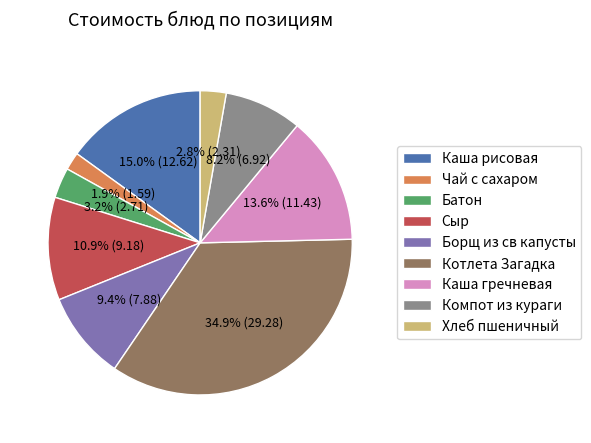

Combined, do Чай с сахаром and Компот из кураги account for over 50%?

No